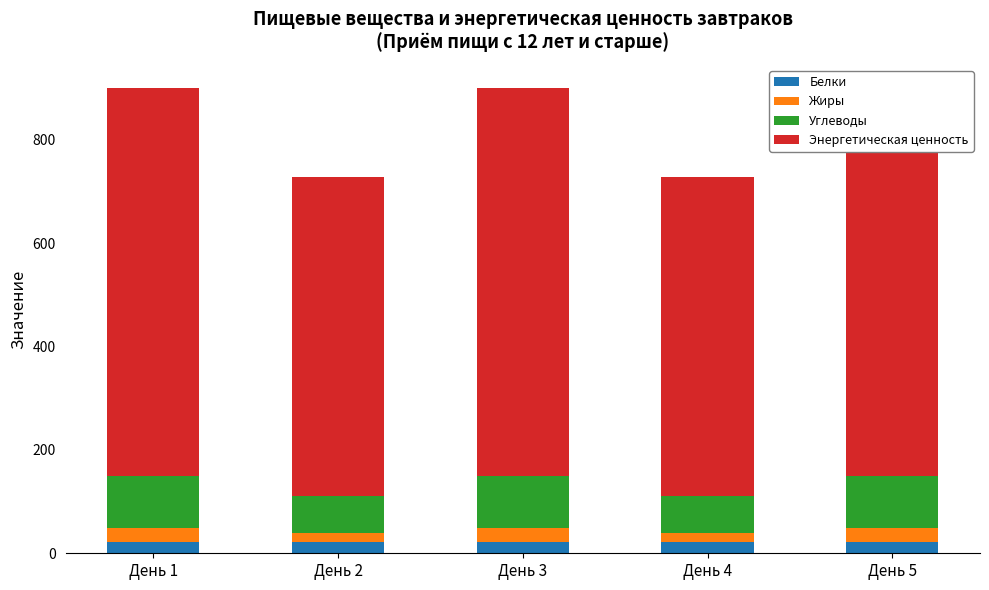

How many bars are there in total?

20